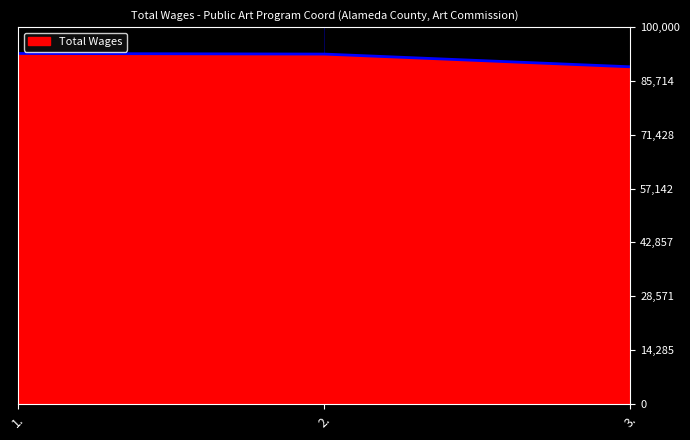

What is the change in value from 2. to 3.?

-3380